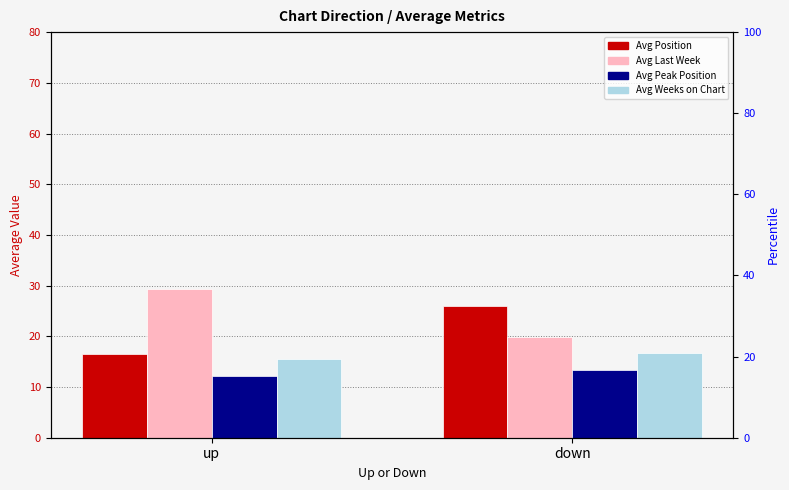

Which series has the largest total across all categories?

Avg Last Week